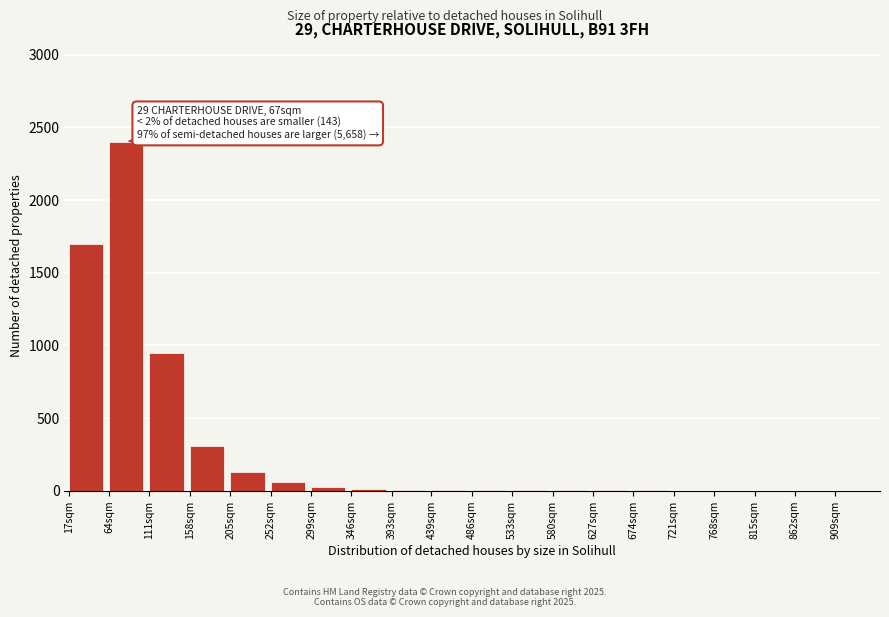

What is the greatest value displayed?

2400